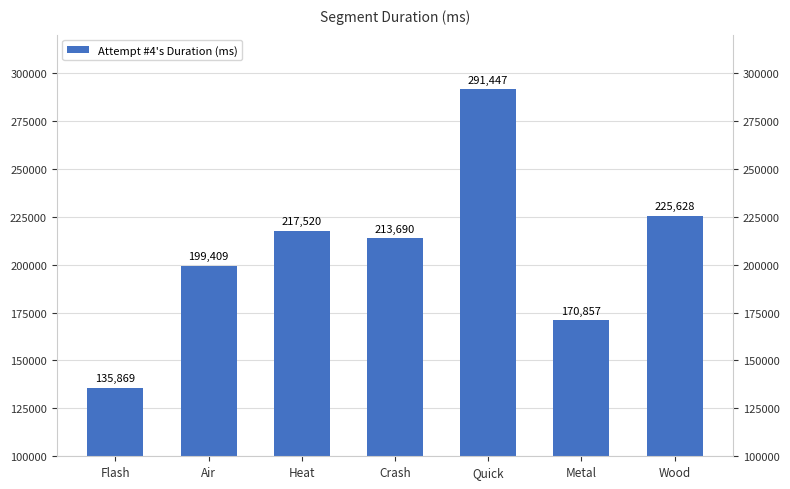

What is the change in value from Metal to Wood?

+54771